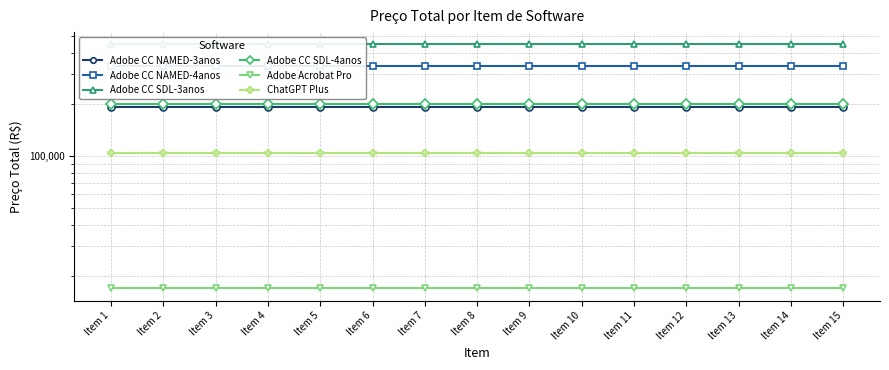

At which category is the sum across all series the highest?

Item 1